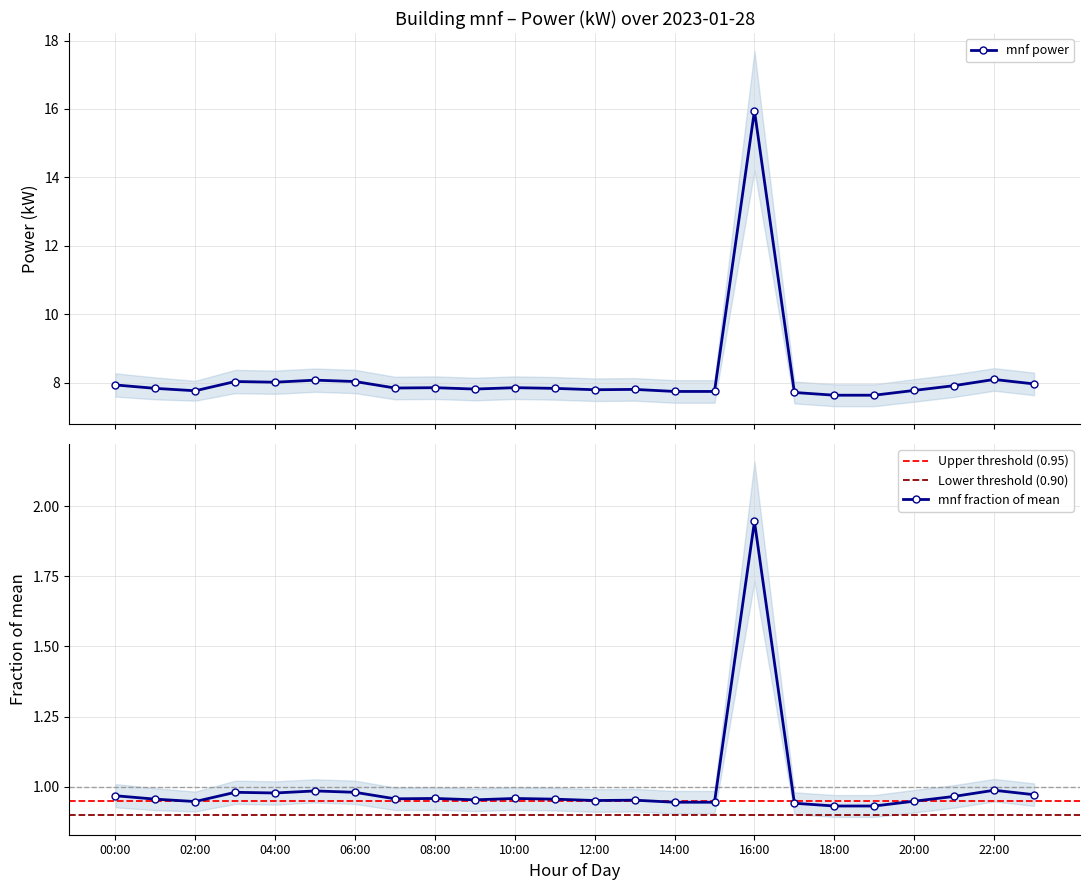

What is the difference between the values at 00:00 and 04:00?

0.1